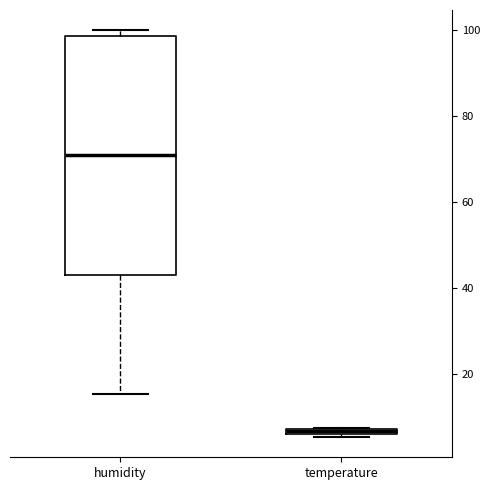

Which box is the tallest, from its lower edge to its upper edge?

humidity